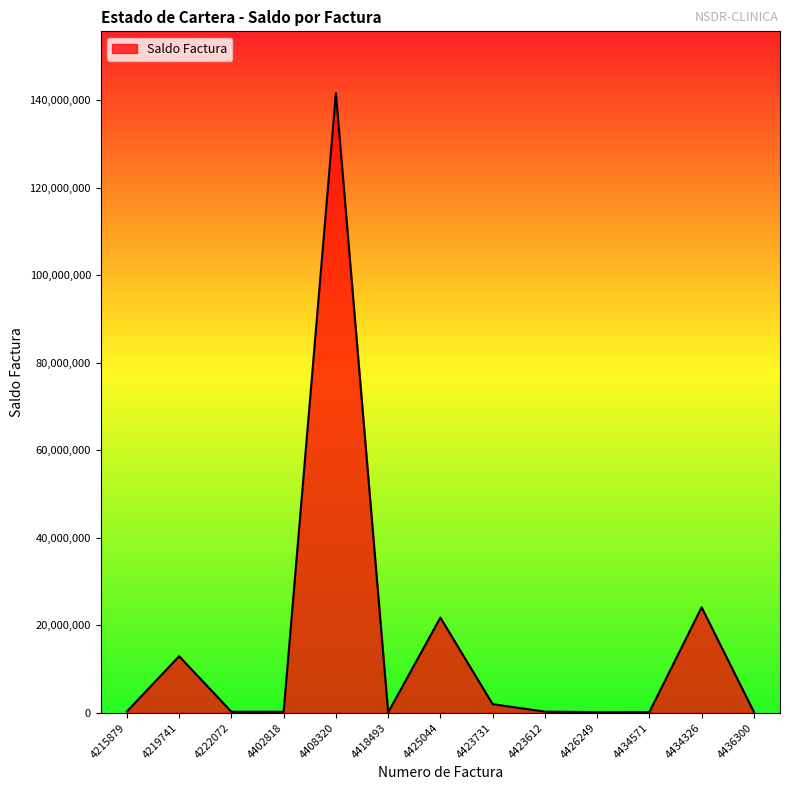

How many lines are shown in the chart?

1